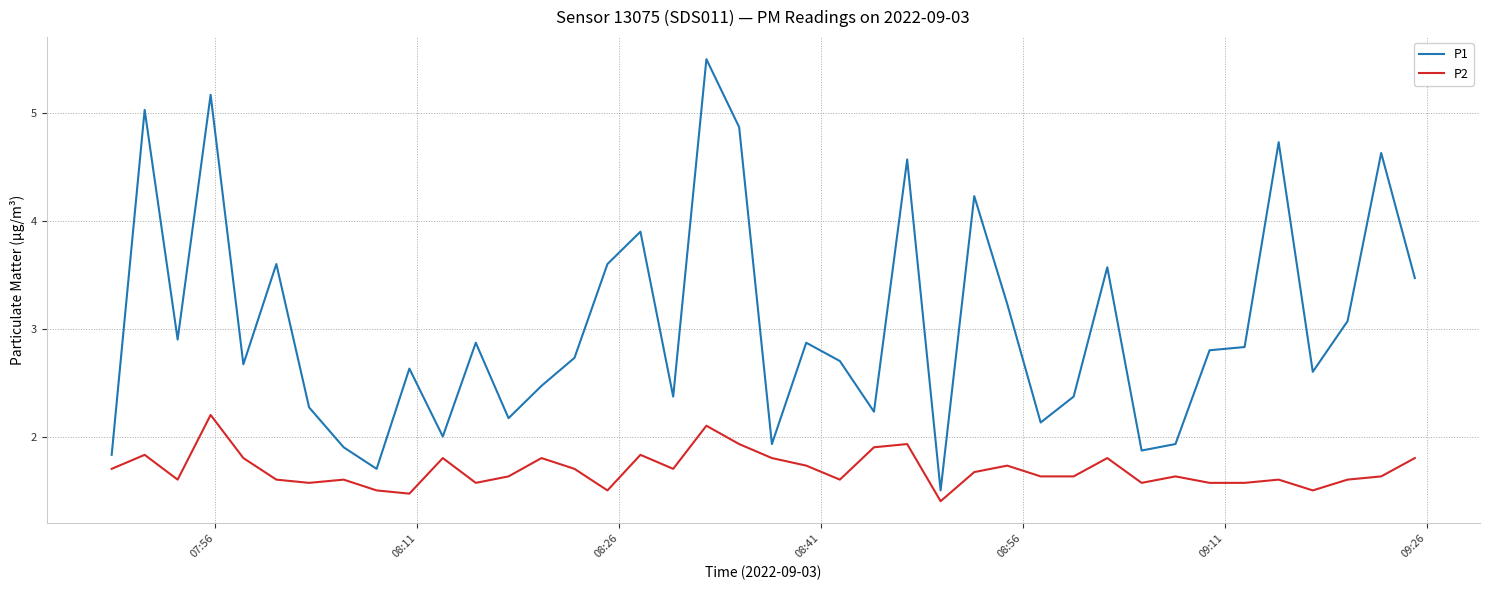

Rank the series by their maximum value, from highest to lowest.

P1, P2